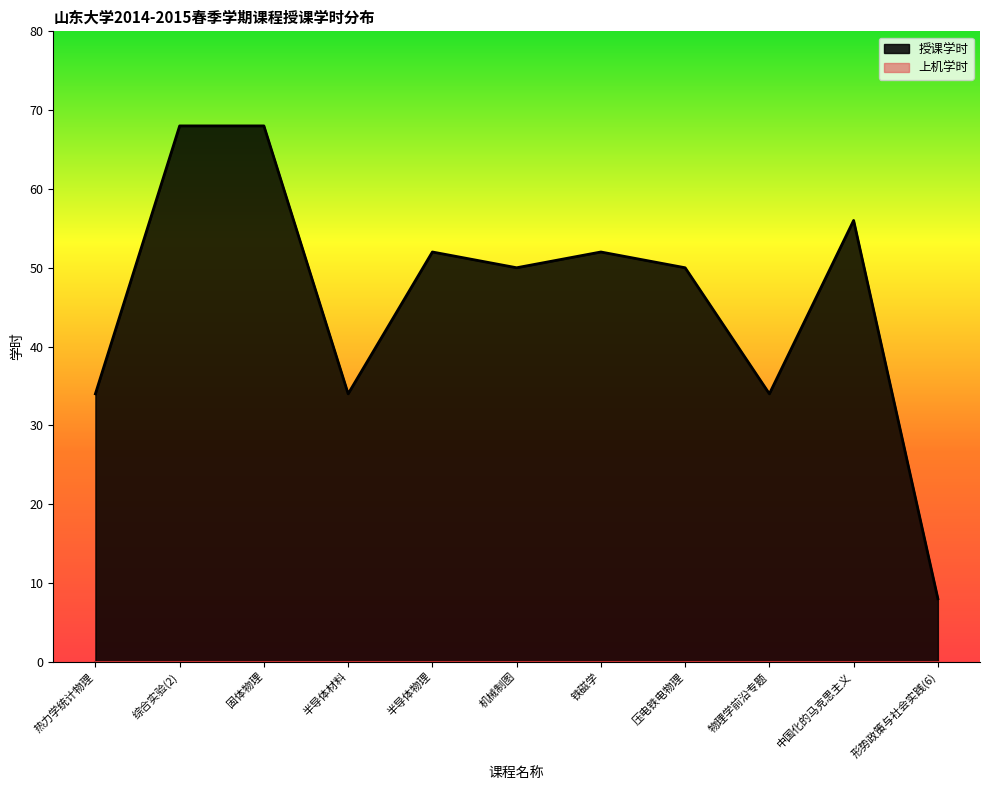

Reading left to right, list all the values displayed in this chart.

34	68	68	34	52	50	52	50	34	56	8